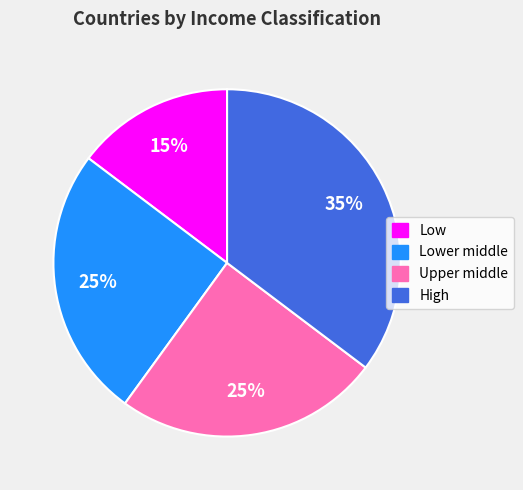

How many segments does this pie chart have?

4